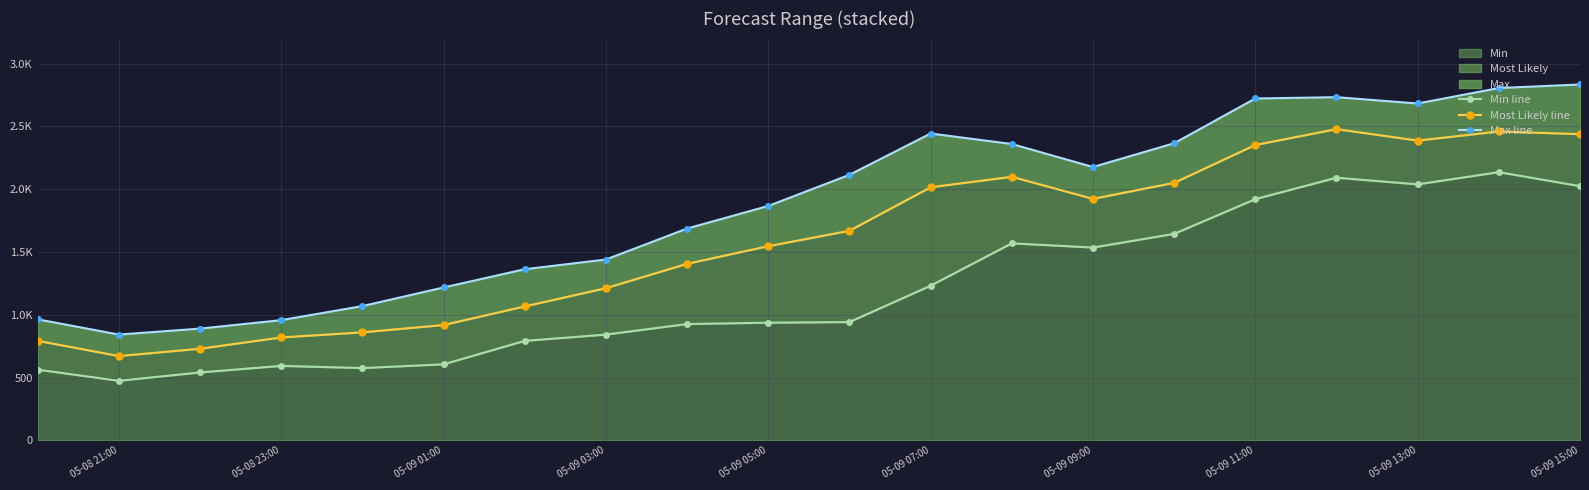

What is the average value of the Min line series?

1200.1